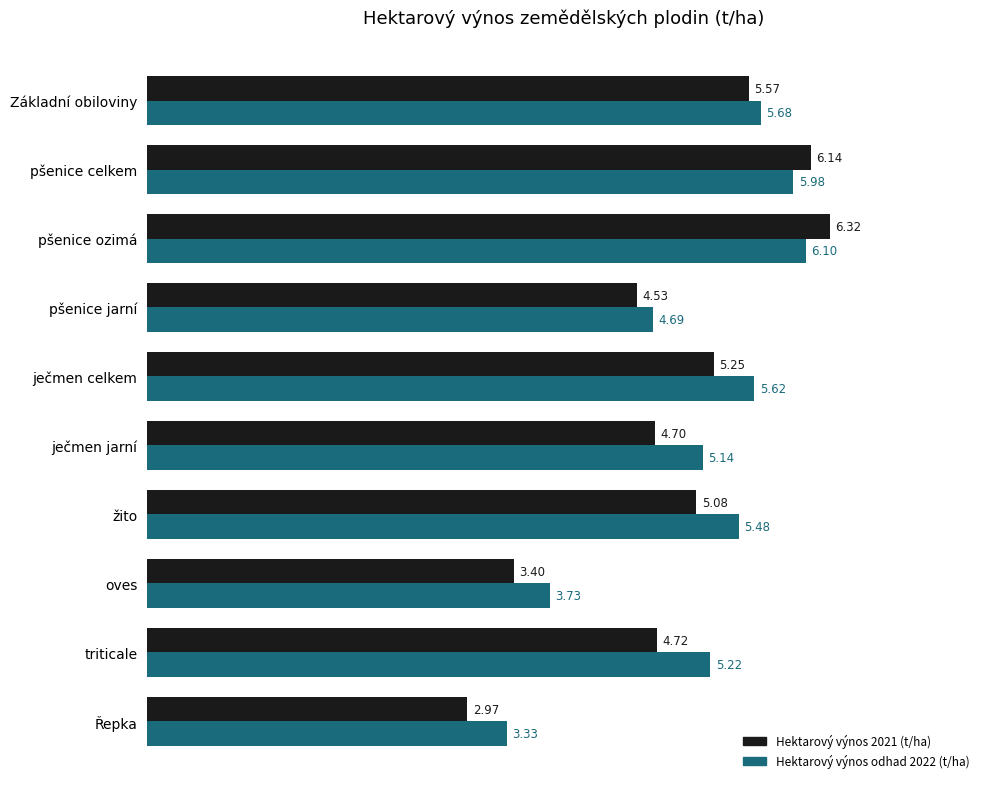

What is the difference between the second highest and minimum values in the Hektarový výnos 2021 (t/ha) series?

3.2